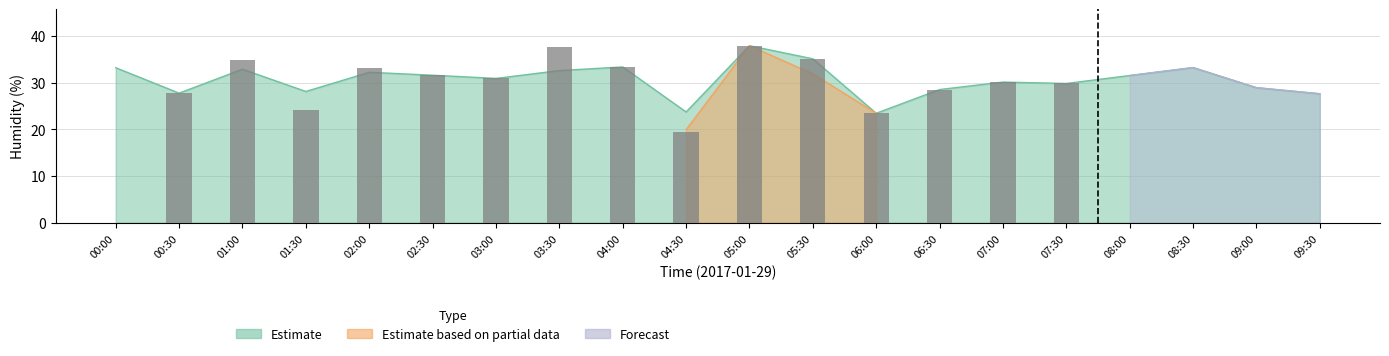

How many positive values does the Forecast series have?

4